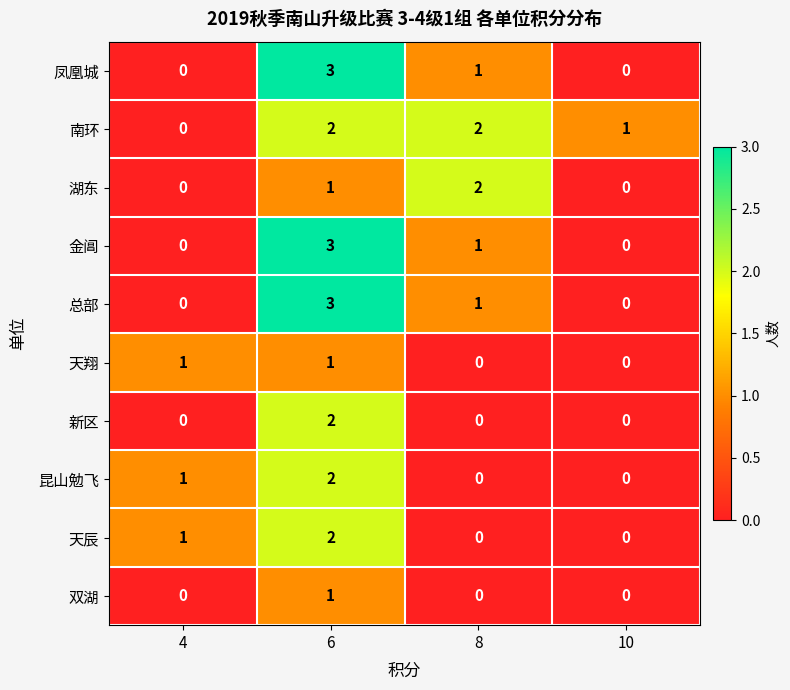

True or false: 天翔 has a value of 0 at 10.

True